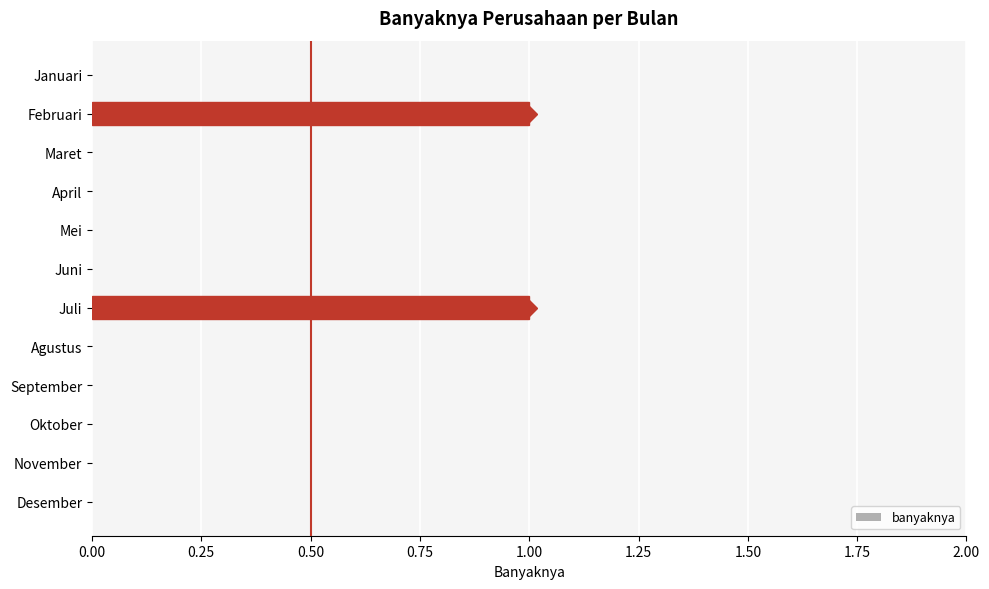

Is it true that the value at Oktober is -1?

False